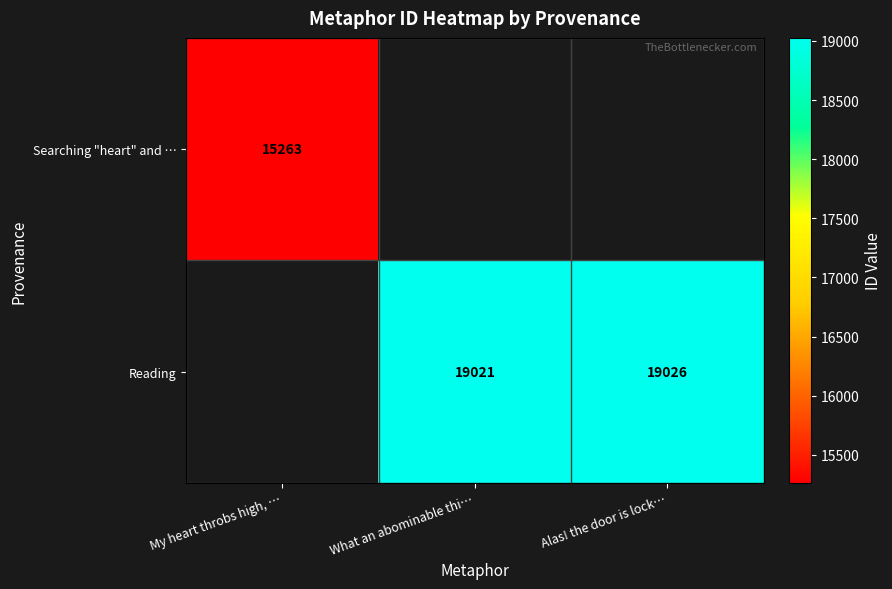

At which category does the chart reach its minimum across all series?

My heart throbs high, …